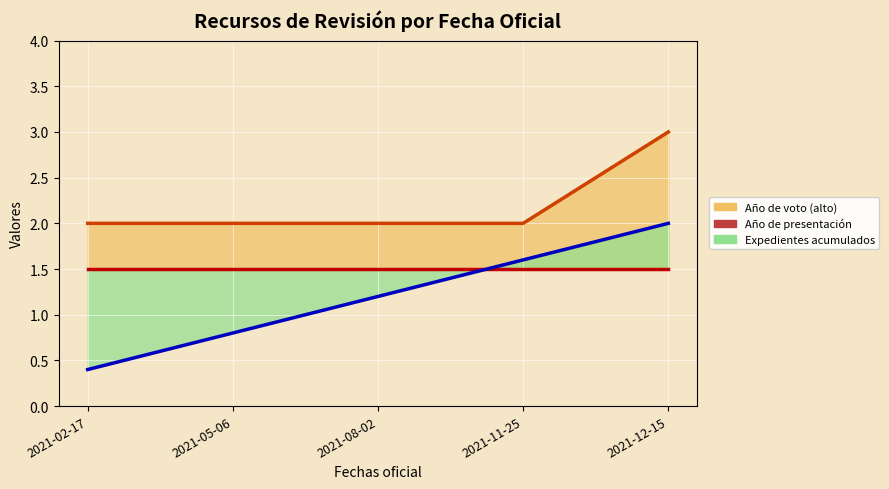

What is the difference between the Expedientes acumulados (bajo) values at 2021-05-06 and 2021-12-15?

1.2